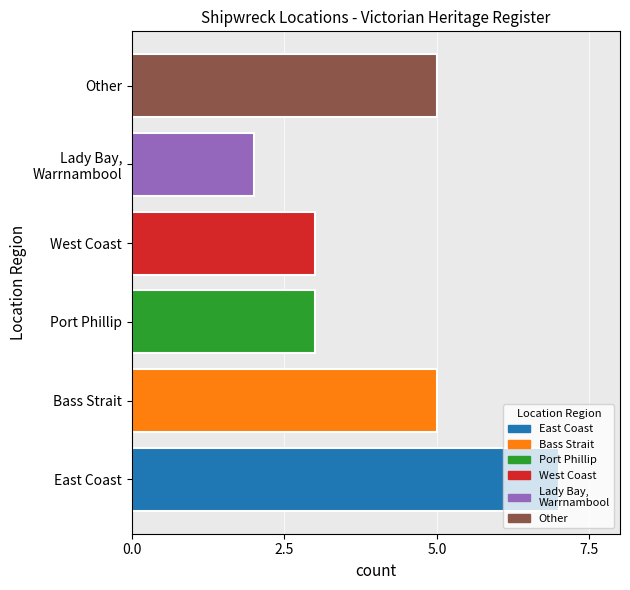

True or false: the data shows 7 at East Coast.

True